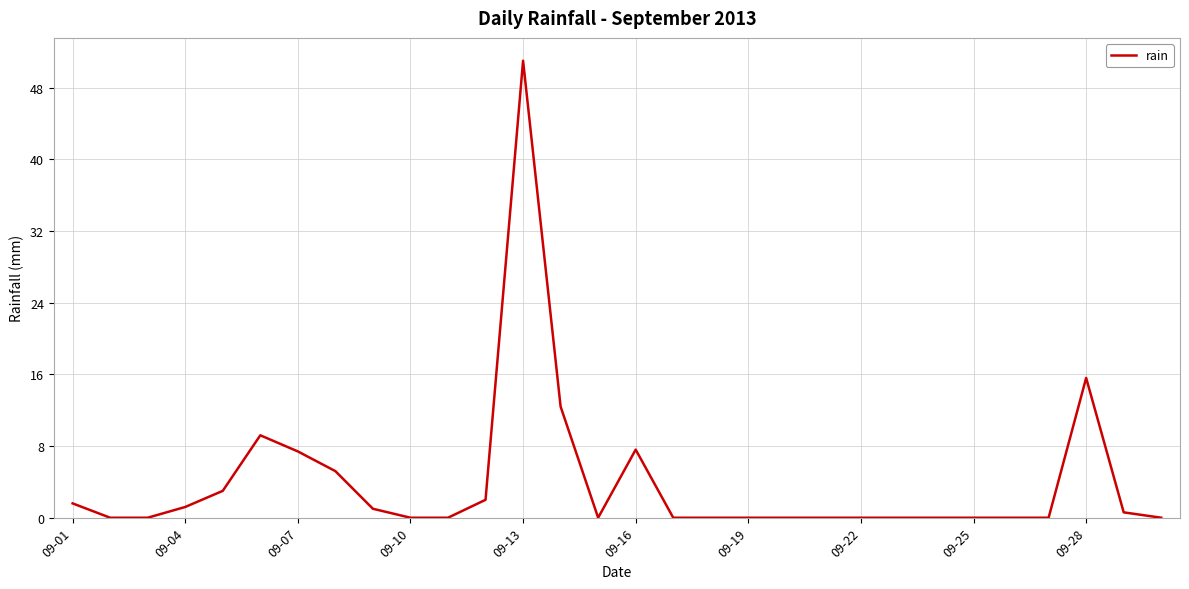

What is the greatest value displayed?

51.0